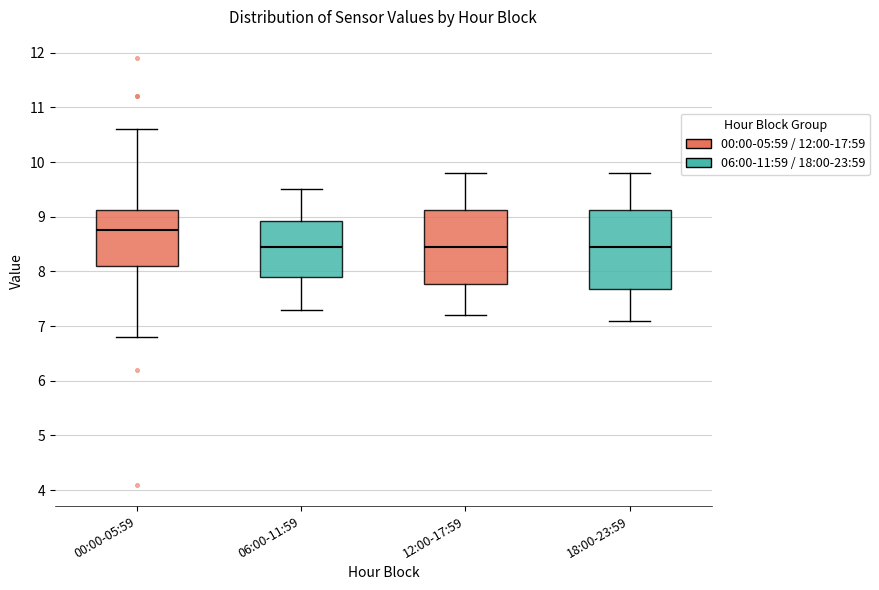

Reading left to right, read every box against the y-axis: the position of its median line, the range the box covers, and the ends of its whiskers. The values are not printed on the chart, so give them approximately, as read against the axis.

00:00-05:59: median 8.8, box 8.1 to 9.1, whiskers 6.8 to 10.6
06:00-11:59: median 8.5, box 7.9 to 8.9, whiskers 7.3 to 9.5
12:00-17:59: median 8.5, box 7.8 to 9.1, whiskers 7.2 to 9.8
18:00-23:59: median 8.5, box 7.7 to 9.1, whiskers 7.1 to 9.8